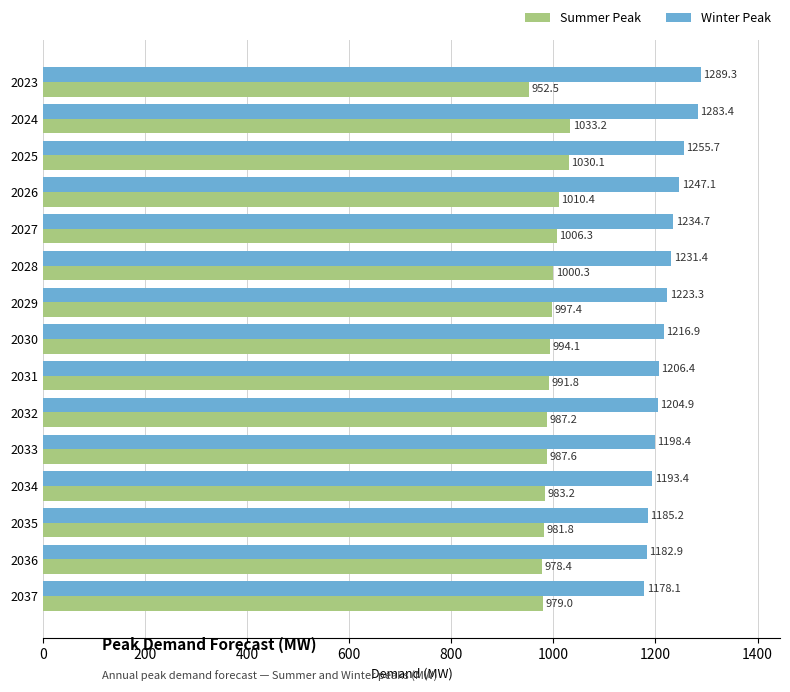

Which series has the widest spread of values?

Winter Peak